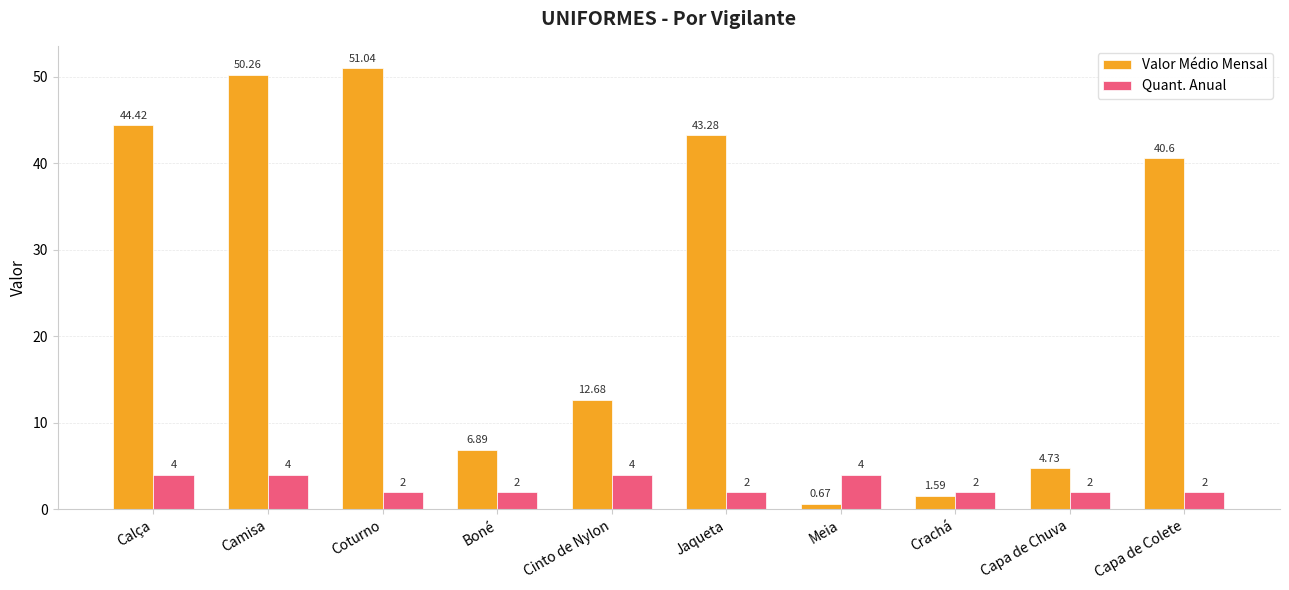

What is the sum of the Quant. Anual values at Calça and Boné?

6.0